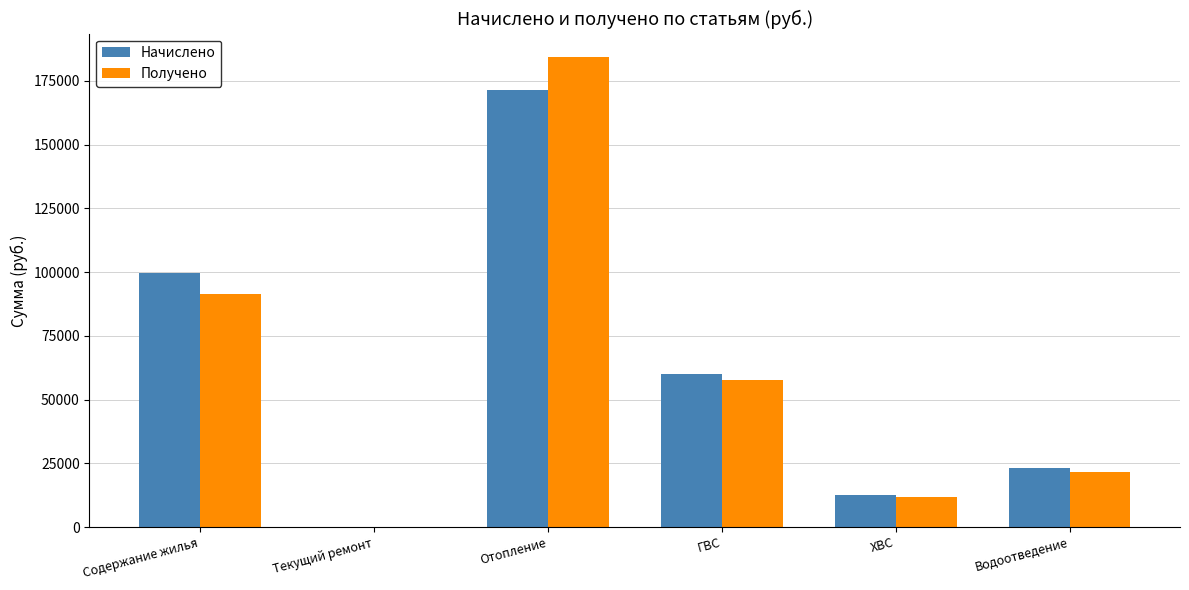

True or false: Начислено has a value of 15385.4 at Водоотведение.

False